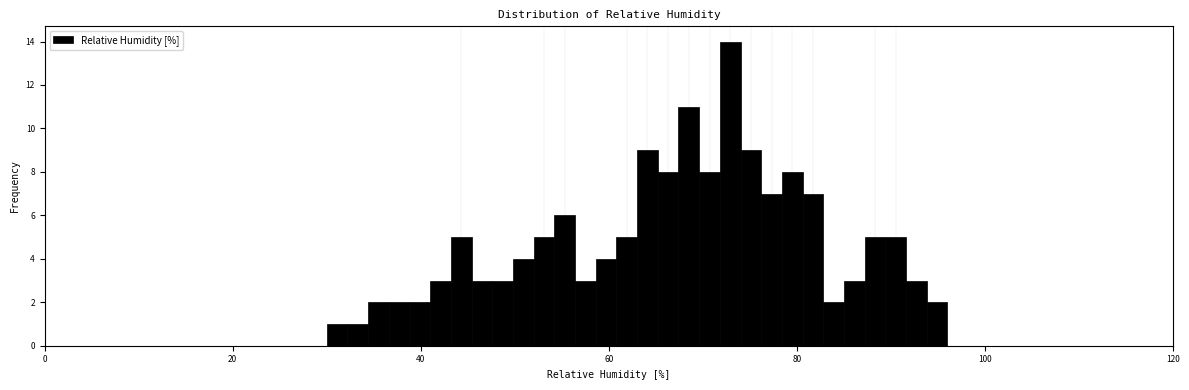

Around what value on the x-axis is the tallest bar? Give the approximate position of its centre, as read against the axis.

72